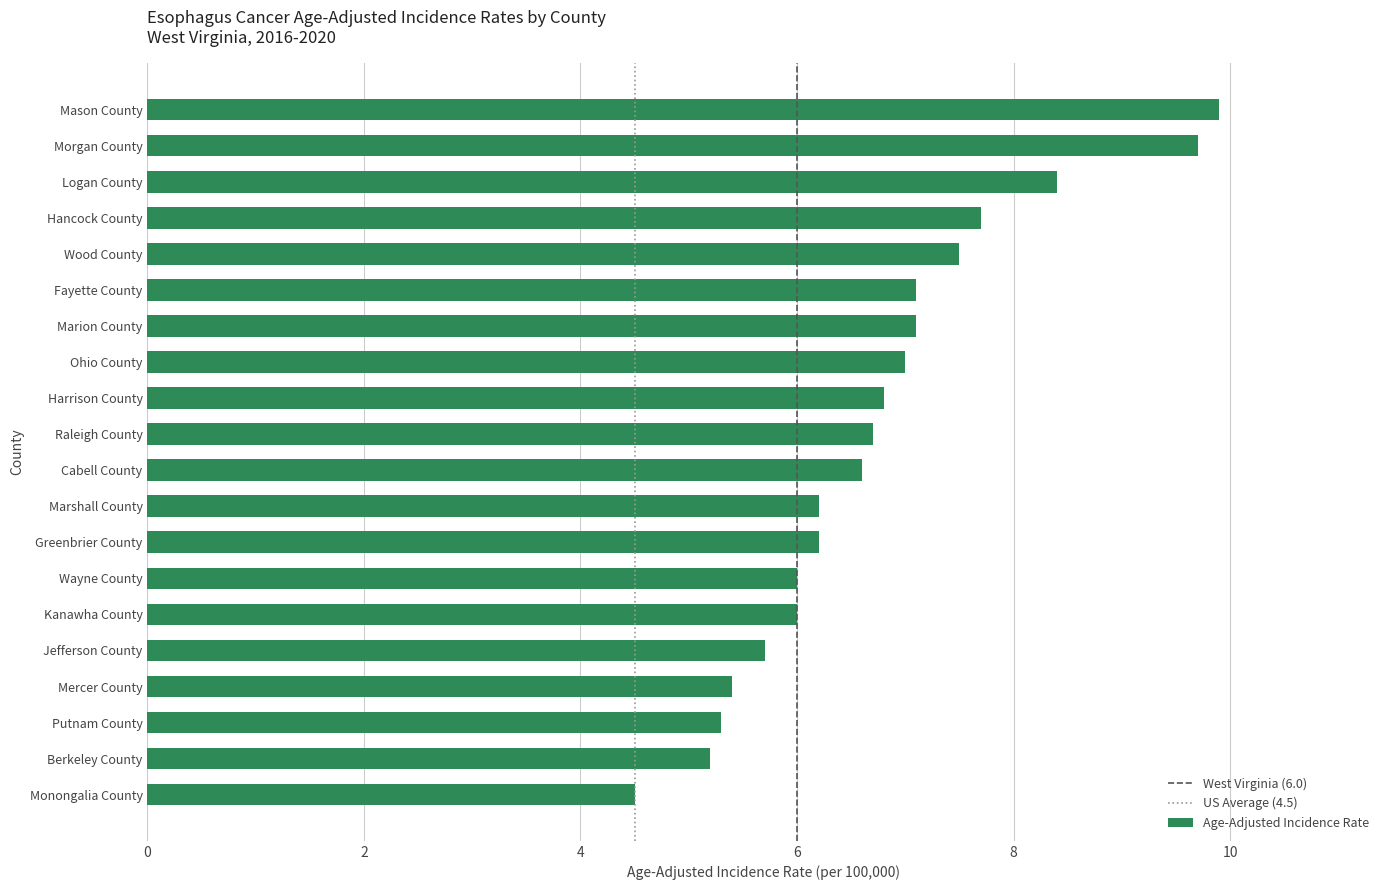

What is the maximum value shown in the chart?

9.9